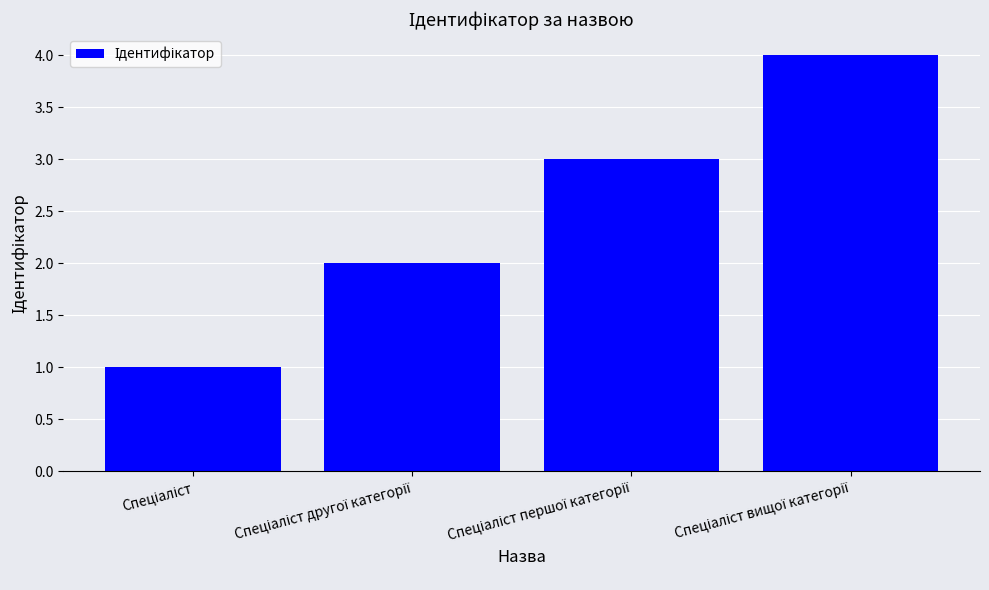

What is the greatest value displayed?

4